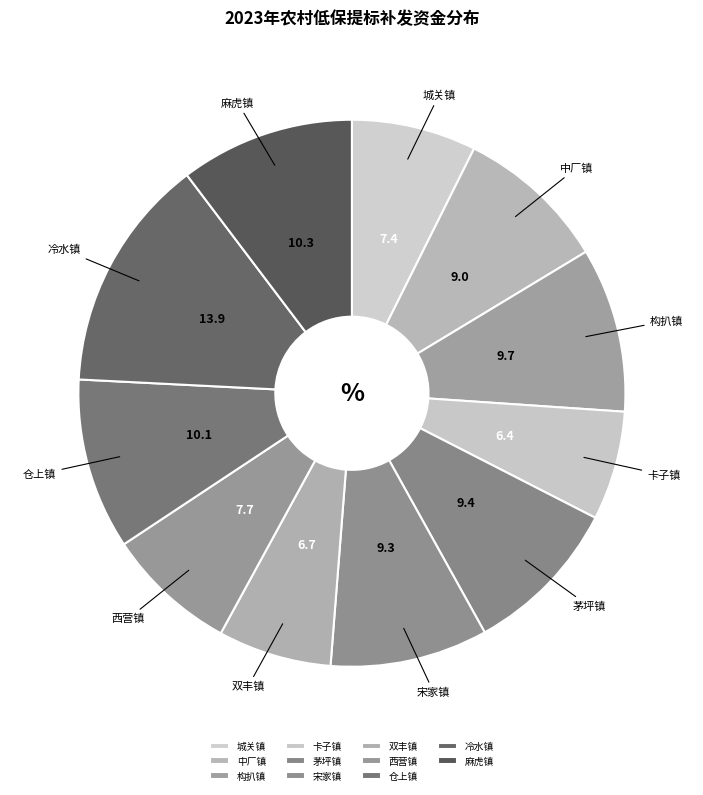

Is there any slice that represents more than half of the pie?

No